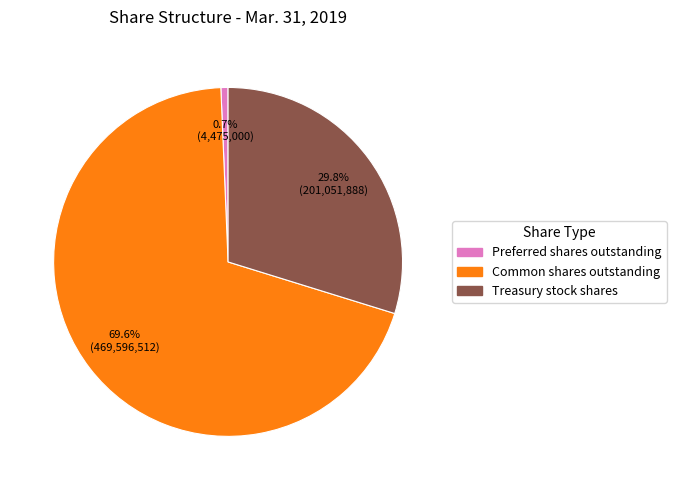

Does any single category account for the majority?

Yes